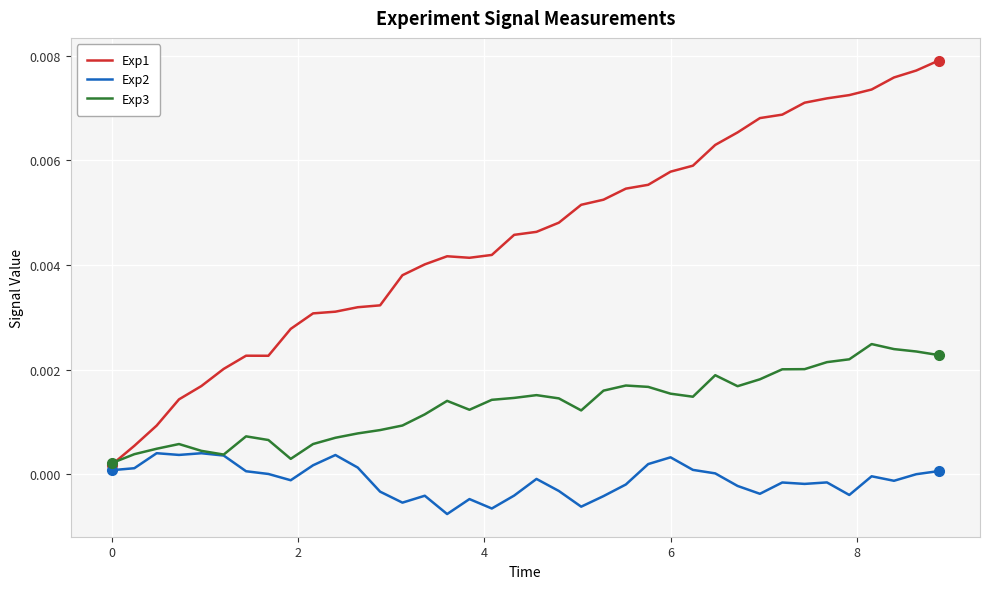

Count the number of data series in this chart.

3